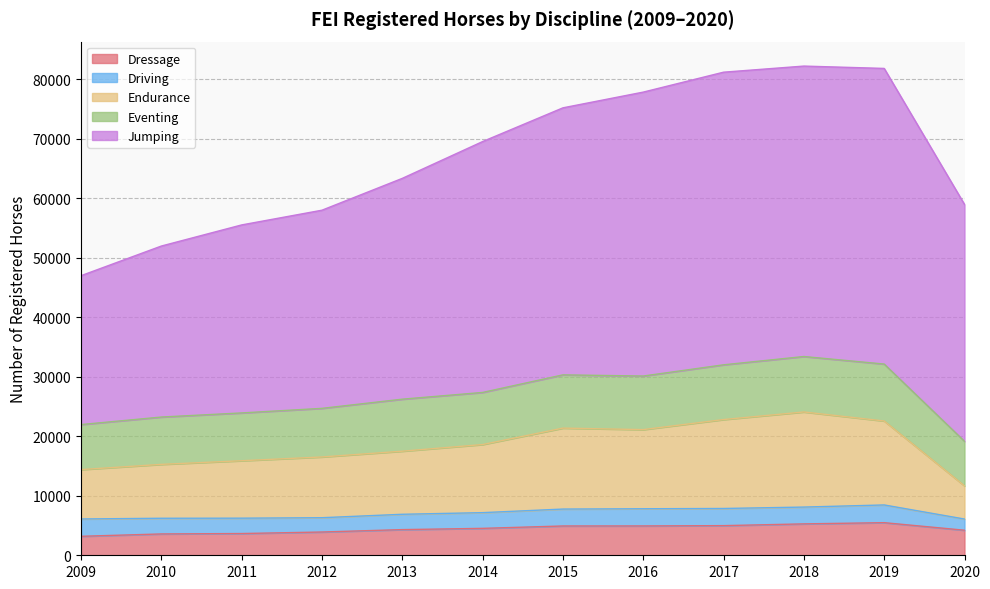

True or false: Jumping and Dressage intersect in this chart.

False